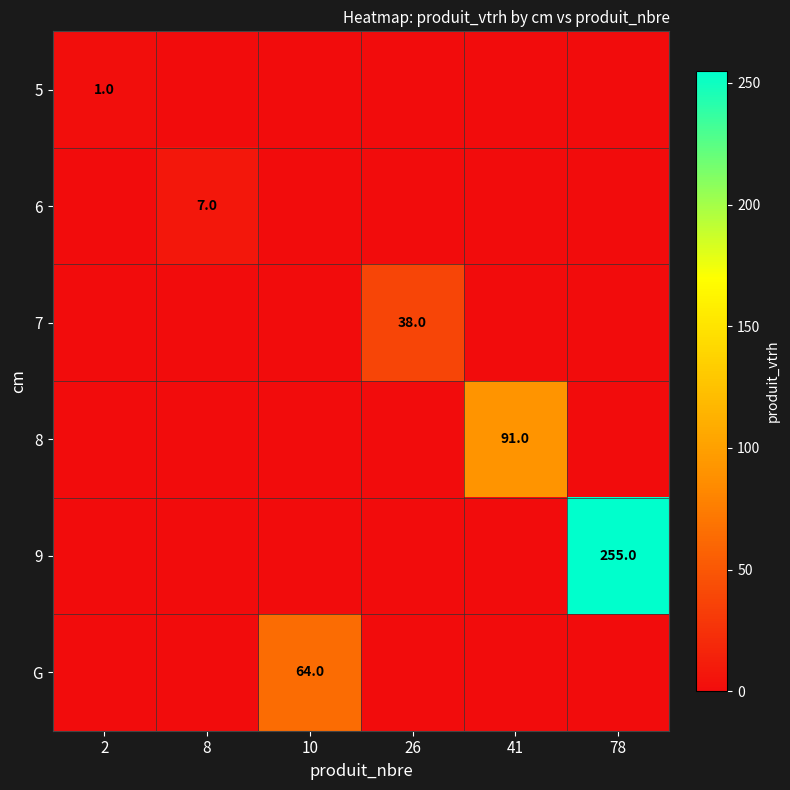

The 6 series shows 3 at 8. True or false?

False